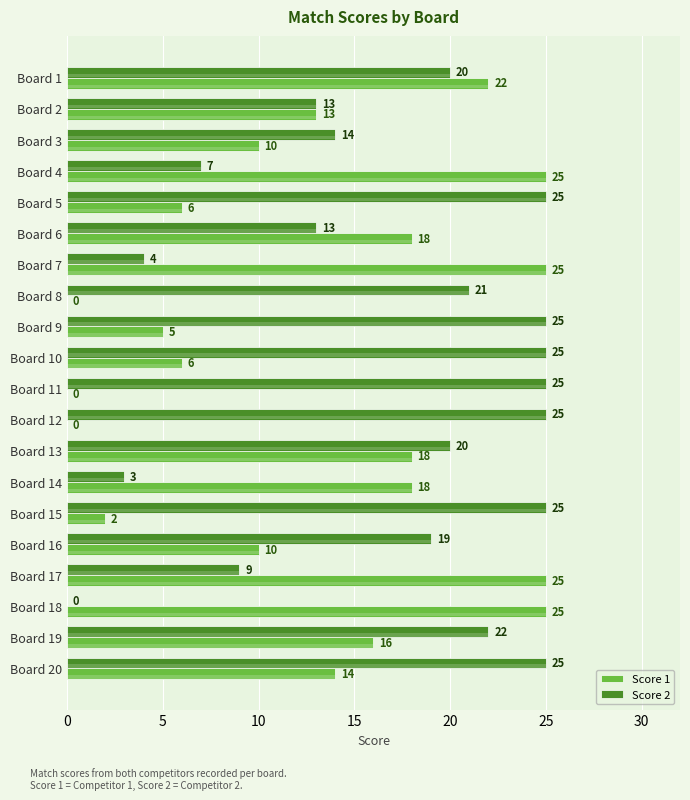

How many series are shown in this chart?

2